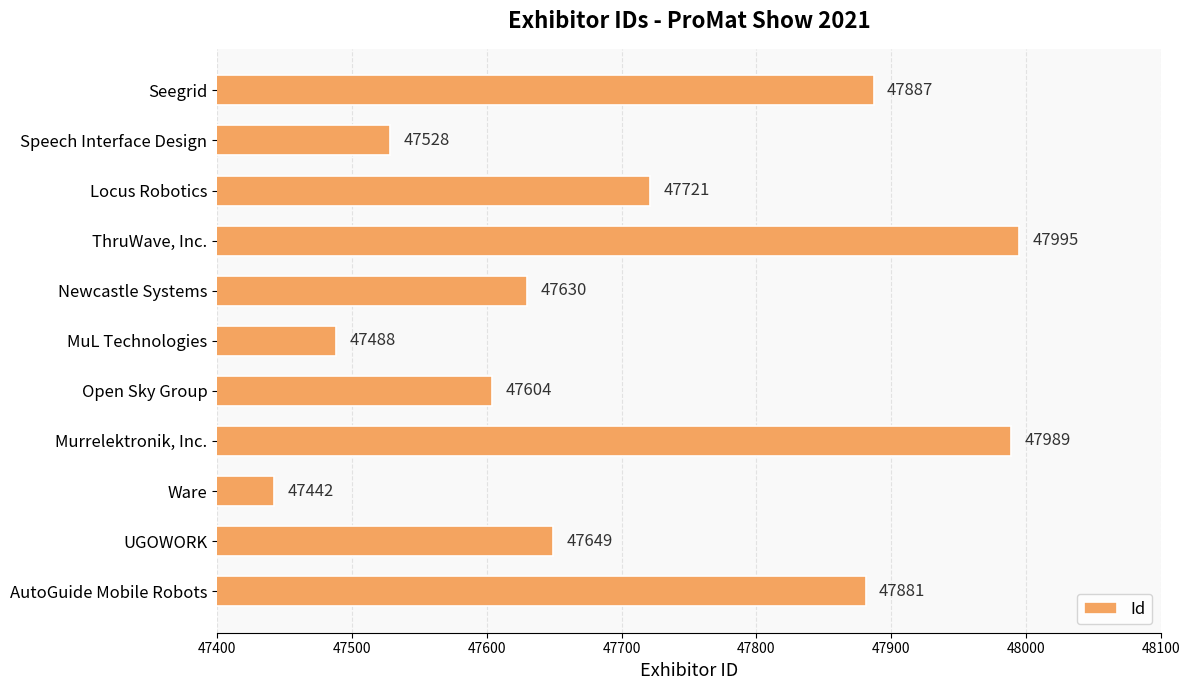

What position from the bottom is Newcastle Systems?

7